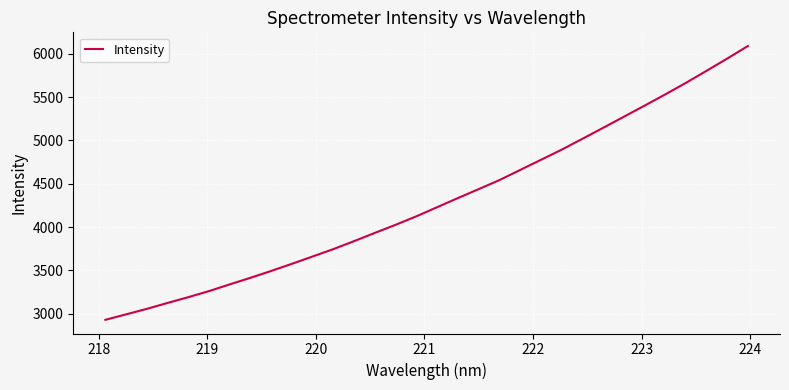

What is the difference between the maximum and minimum values?

3157.9